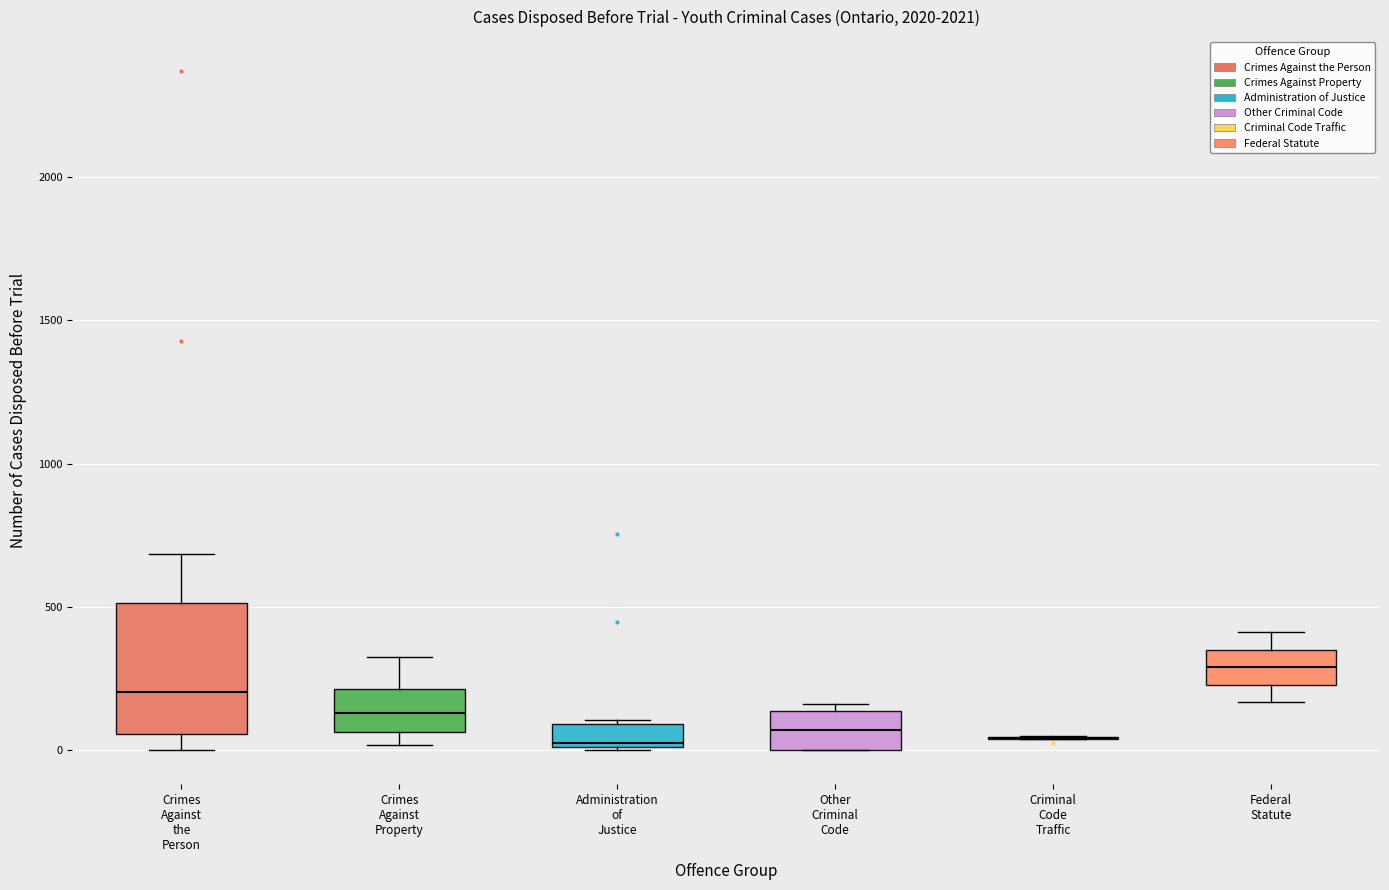

Which box is the tallest, from its lower edge to its upper edge?

Crimes Against the Person